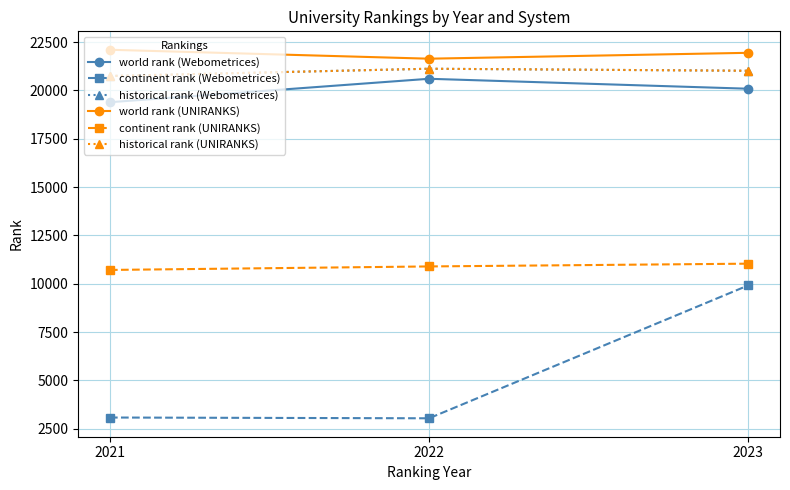

Reading left to right, extract all data points from this chart.

world rank (Webometrices): 19394.0	20606.0	20092.0
continent rank (Webometrices): 3084.0	3044.0	9916.0
historical rank (Webometrices): 20750.5	21125.5	21020.5
world rank (UNIRANKS): 22107.0	21645.0	21949.0
continent rank (UNIRANKS): 10718.0	10899.0	11042.0
historical rank (UNIRANKS): 20750.5	21125.5	21020.5